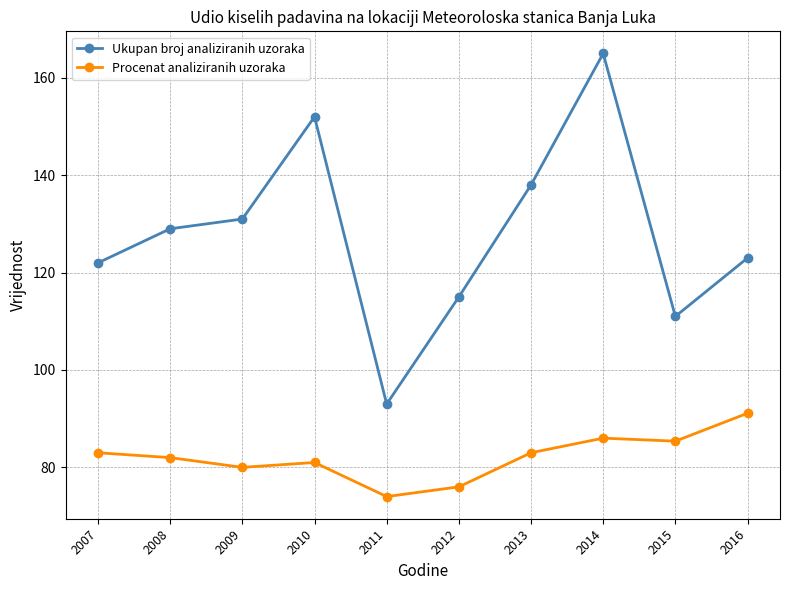

The value of Ukupan broj analiziranih uzoraka at 2016 is 194.5. True or false?

False